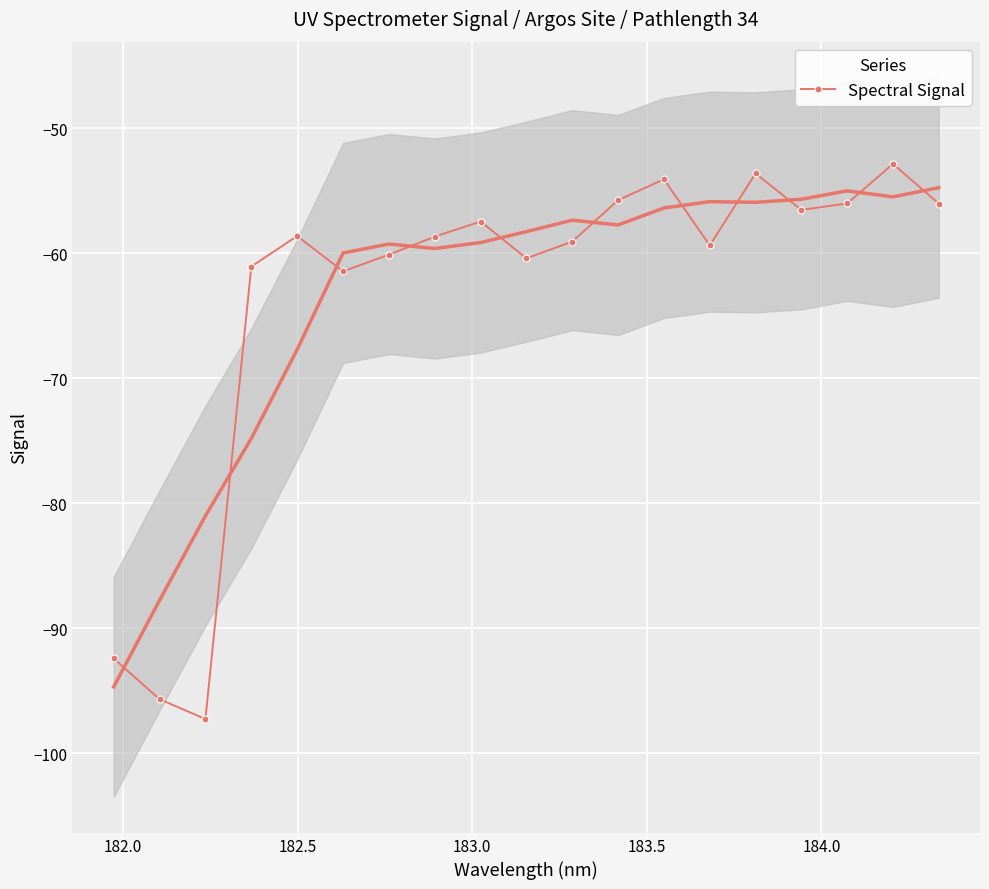

How many interior local peaks (higher than both neighbors) does the data have?

5